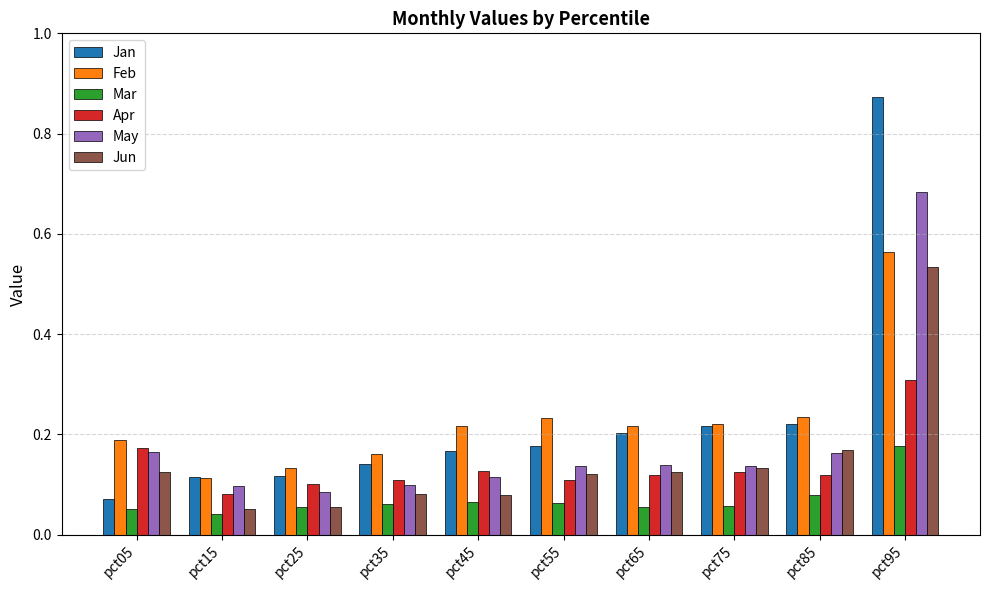

What is the sum of the May values at pct75 and pct05?

0.3